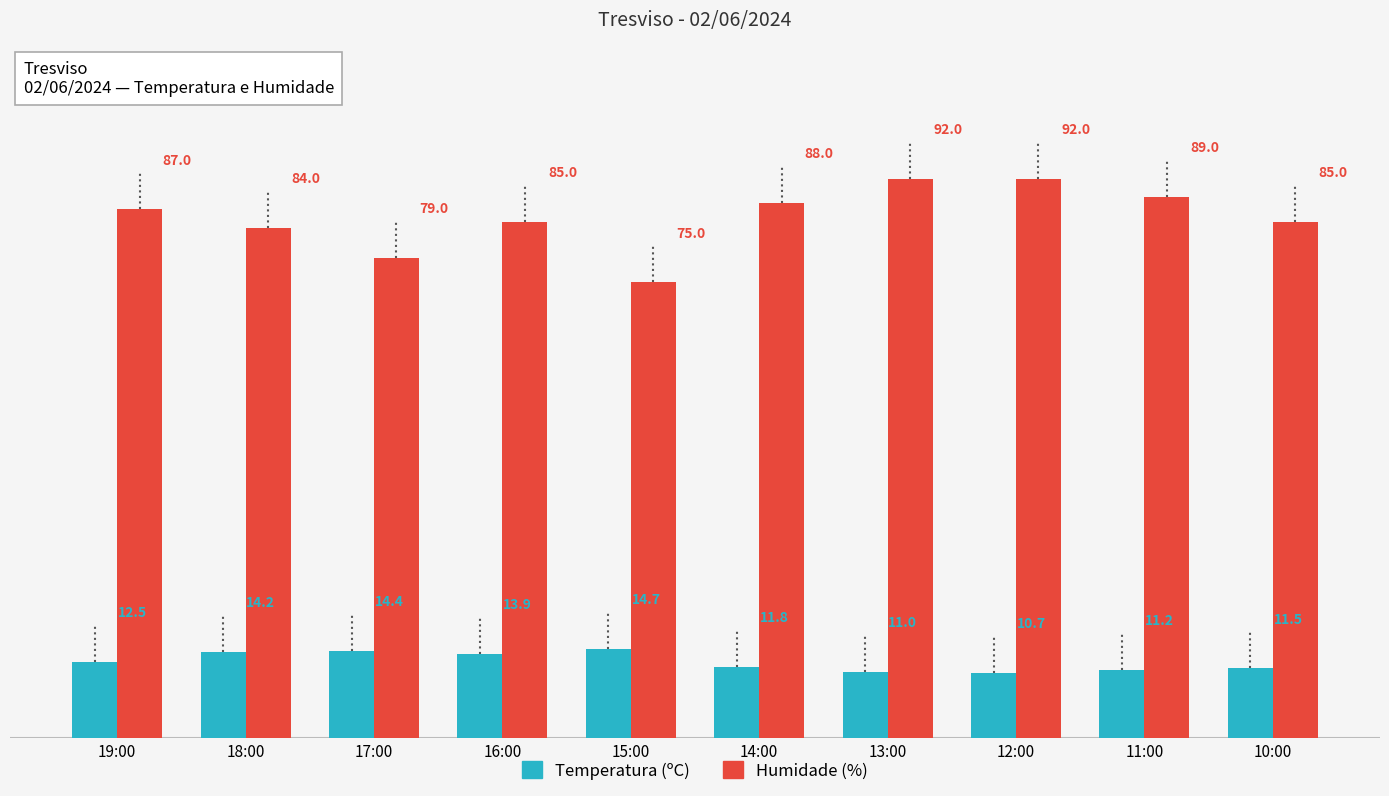

How many series are shown in this chart?

2